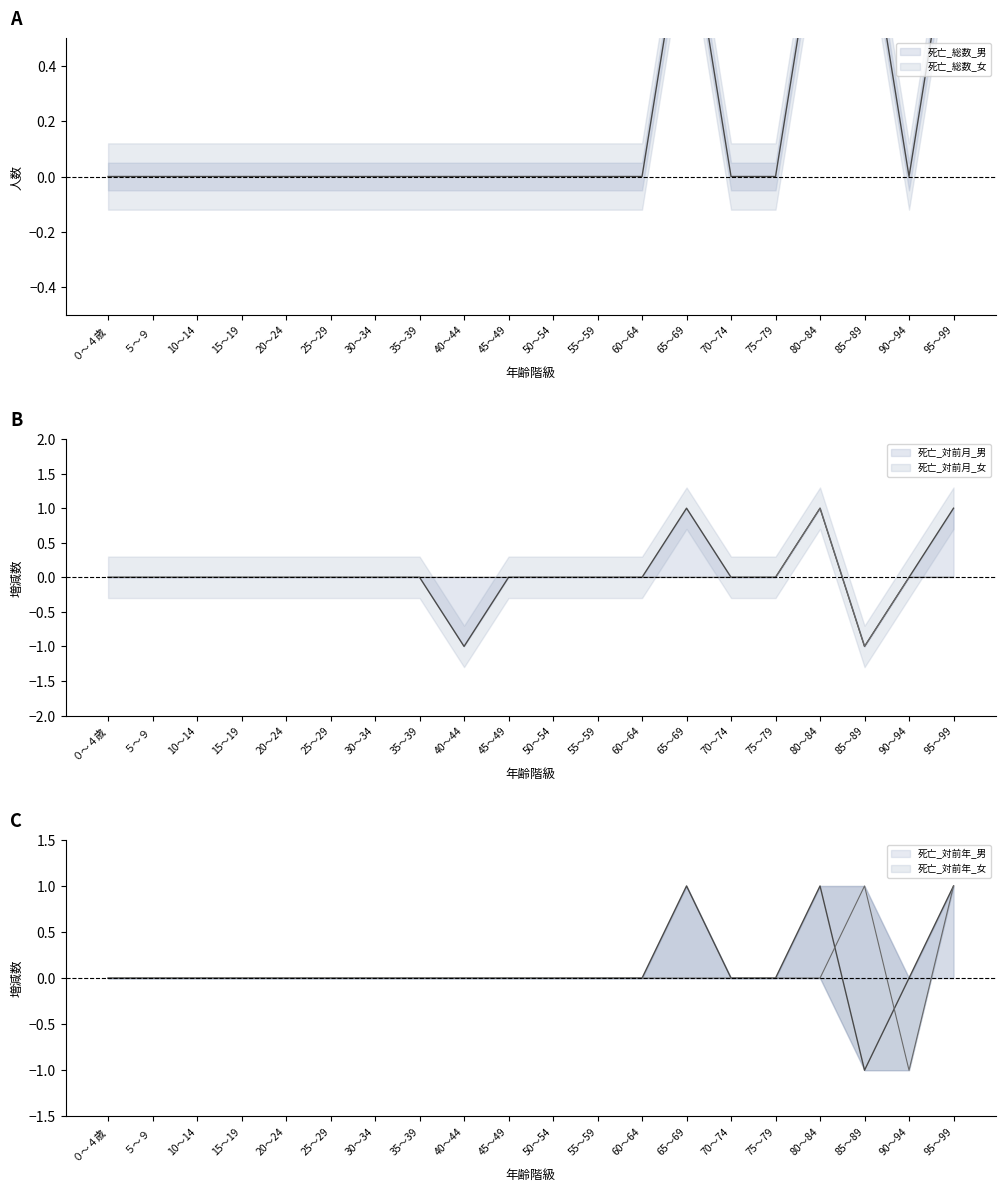

True or false: 死亡_総数_男 has more than 1 points higher than both neighbors.

False